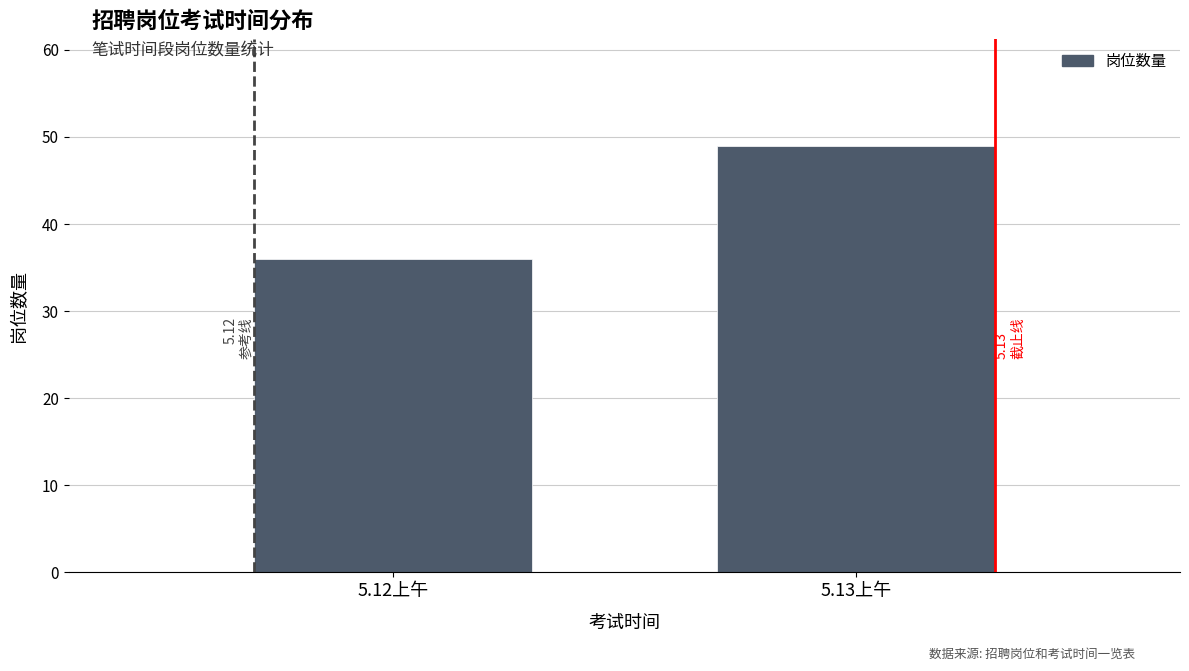

Rank the categories by value from highest to lowest.

5.13上午, 5.12上午